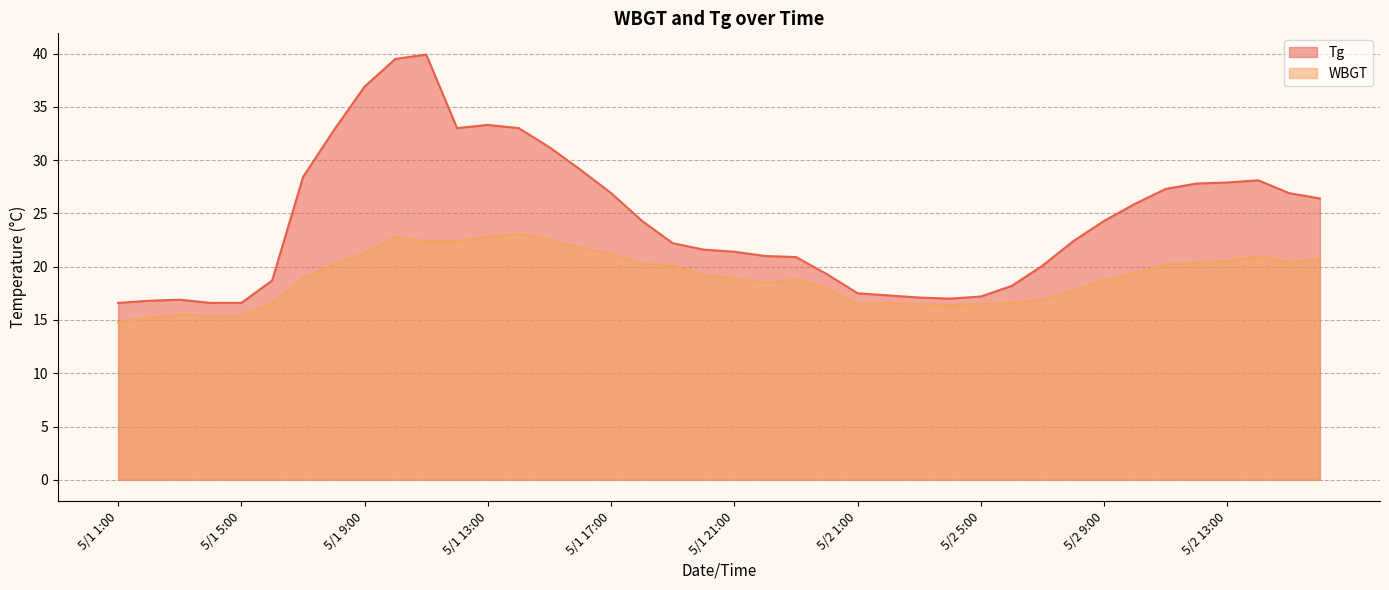

Count the number of data series in this chart.

2